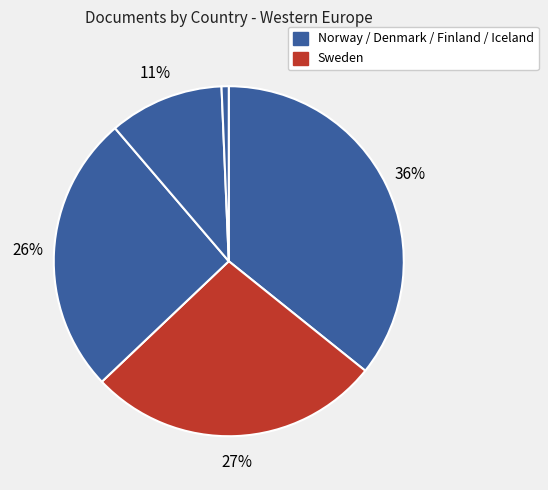

Is there any slice that represents more than half of the pie?

No